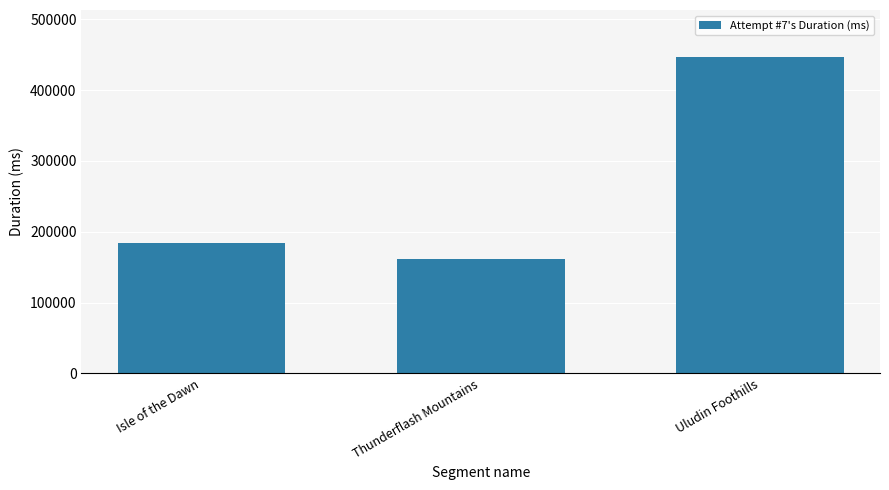

Is it true that the value at Uludin Foothills is 140420?

False